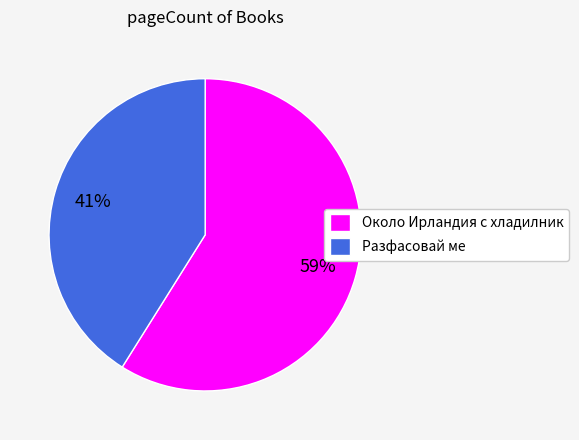

Rank the categories by value from lowest to highest.

Разфасовай ме, Около Ирландия с хладилник